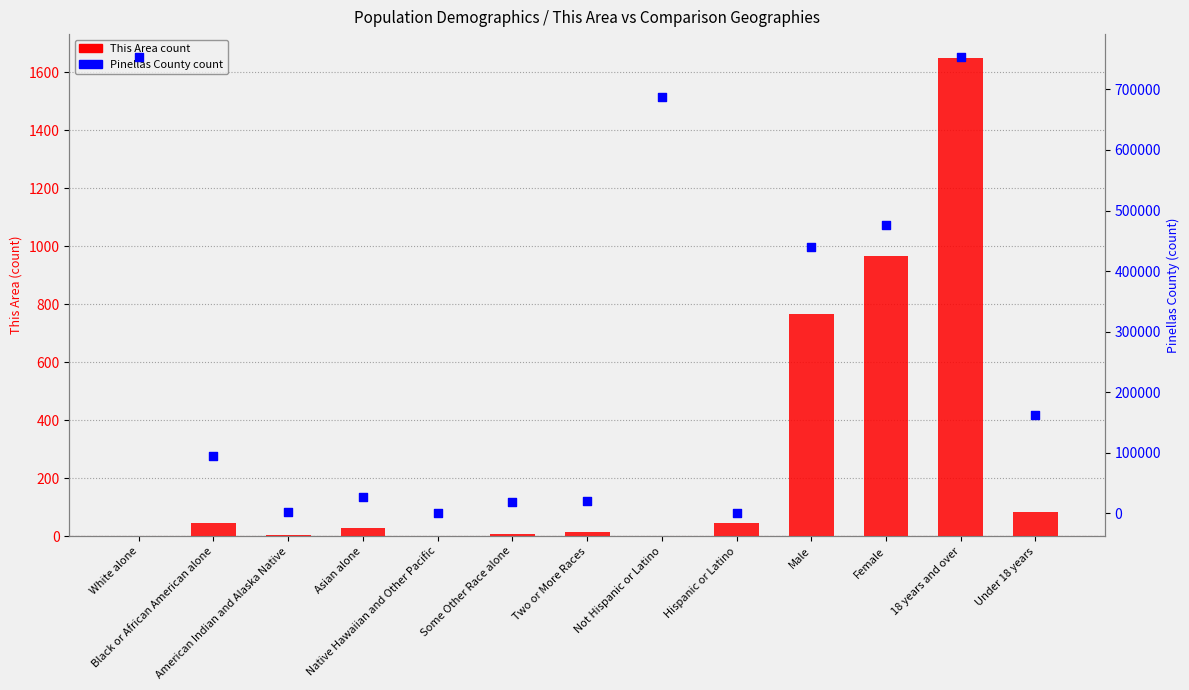

What is the total value across all series at Under 18 years?

162970